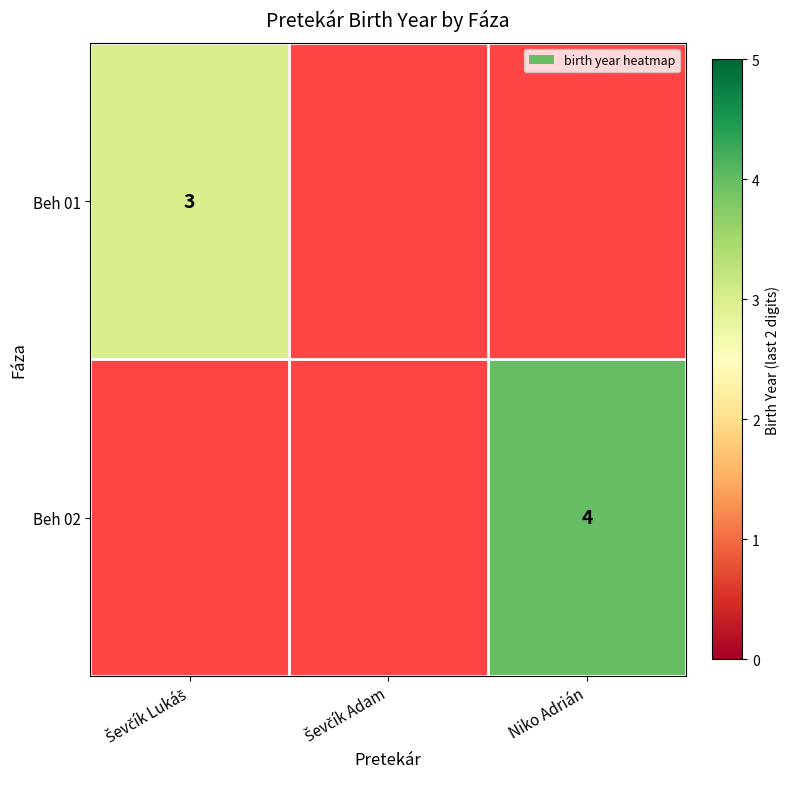

Is it true that Beh 02 equals 4 at Niko Adrián?

True